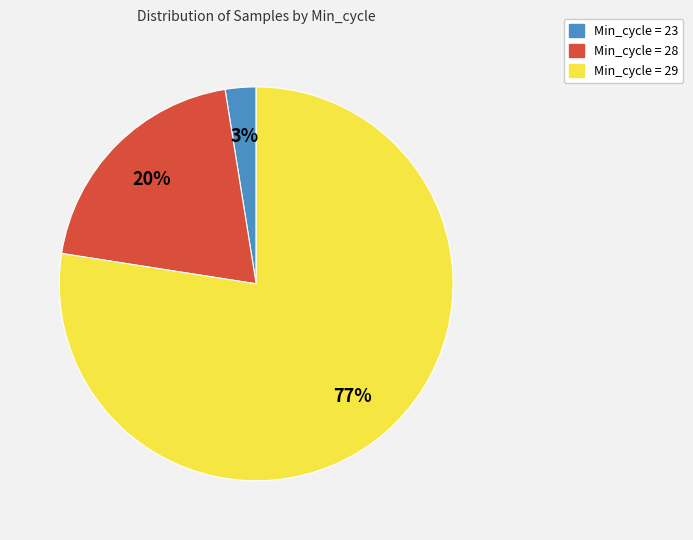

Is there any slice that represents more than half of the pie?

Yes